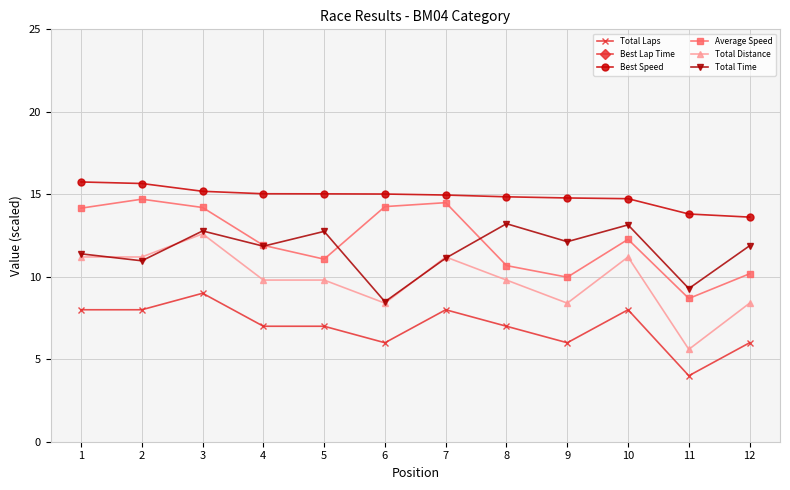

At which label does Best Speed first exceed 15?

1